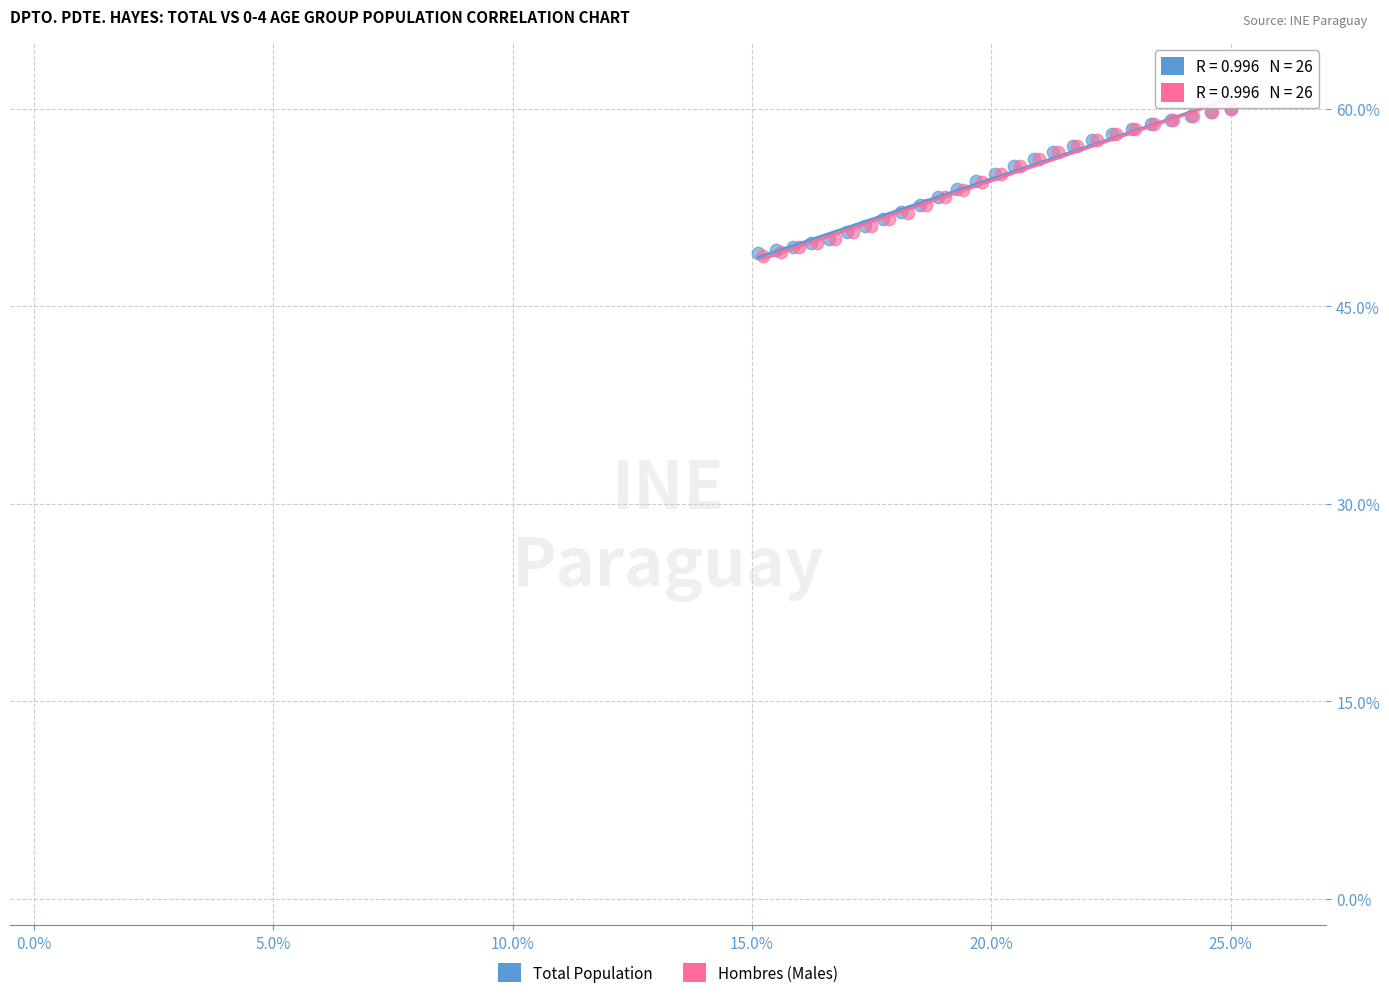

Which series has the largest Y range (max minus min)?

Hombres (Males)